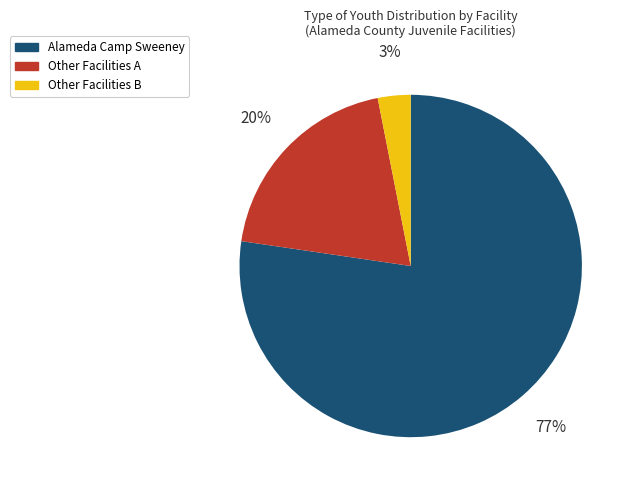

Rank the categories by value from highest to lowest.

Alameda Camp Sweeney, Other Facilities A, Other Facilities B